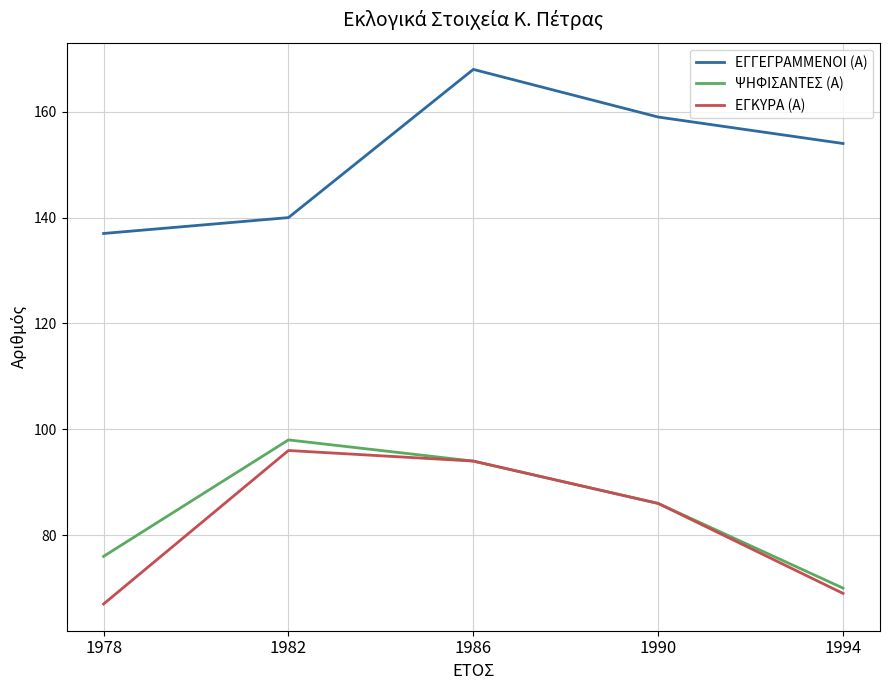

What is the difference between the highest and lowest values at 1982?

44